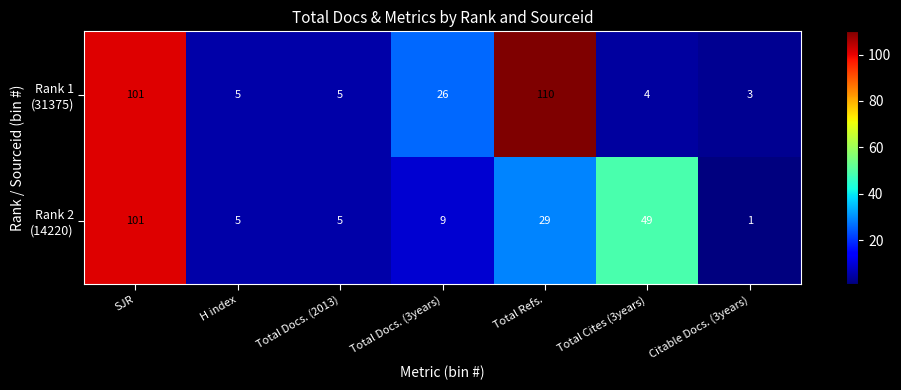

At which category does the chart reach its minimum across all series?

Citable Docs. (3years)